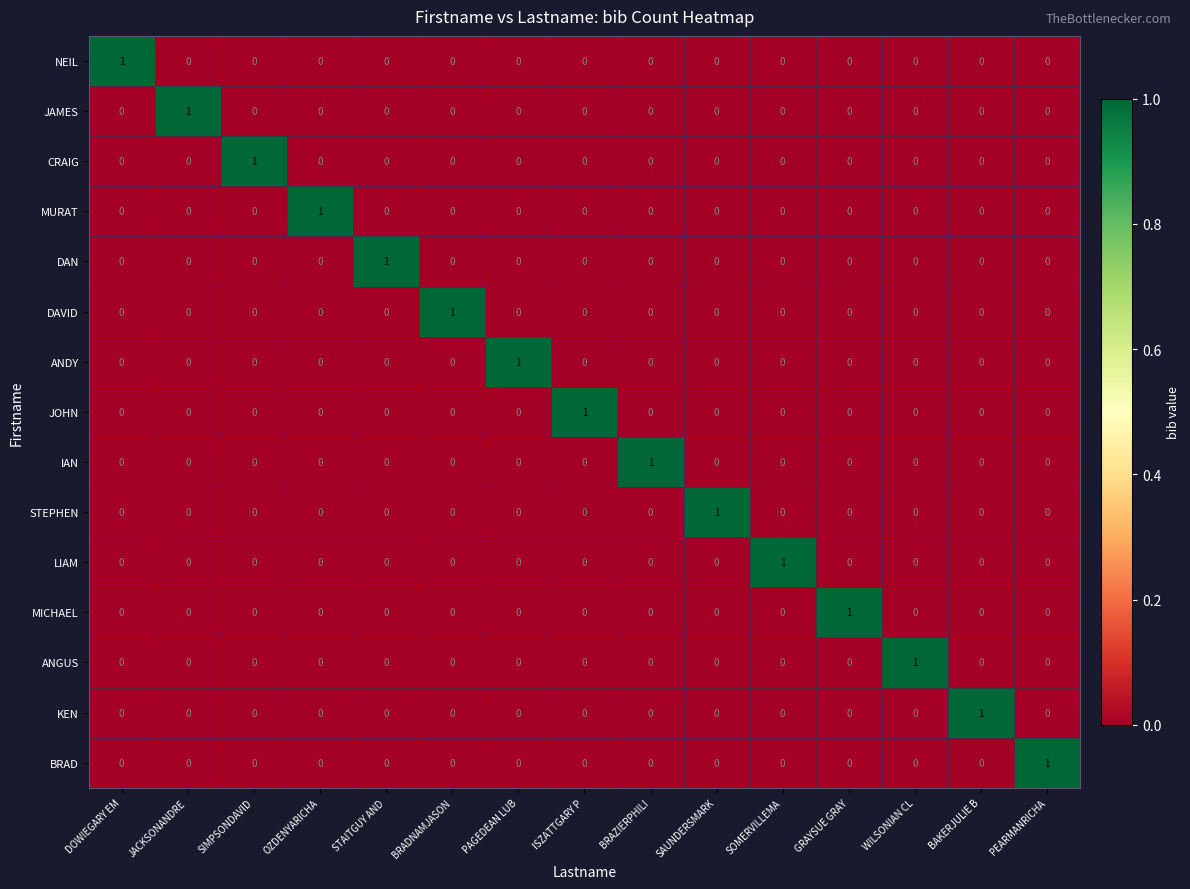

Count the DAN values in the range 0 to 1.

15